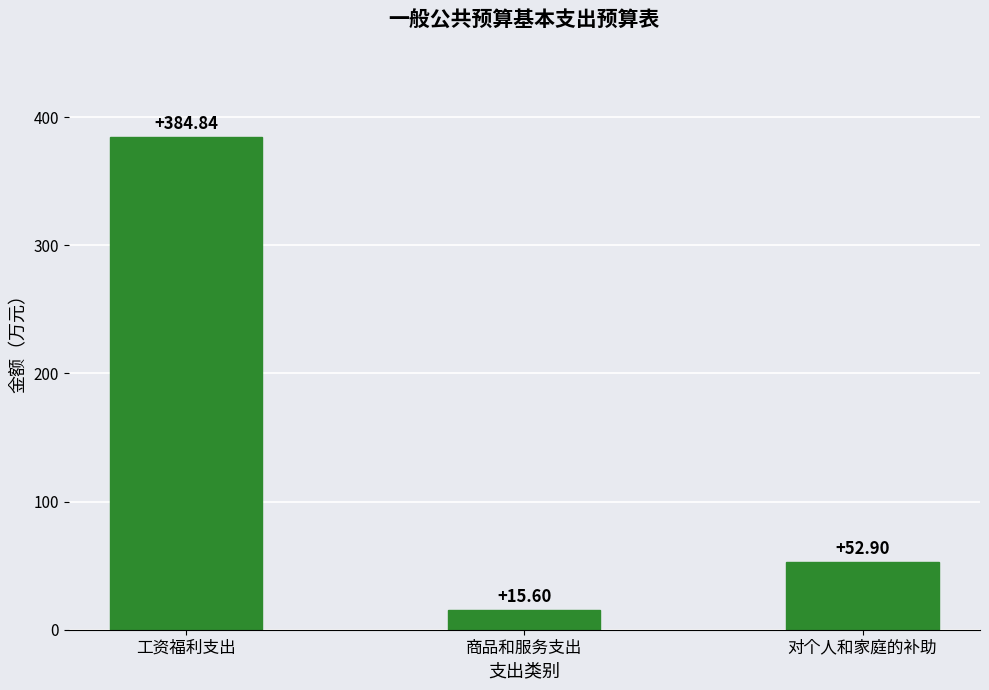

Reading left to right, what are all the values shown in this chart?

384.8	15.6	52.9